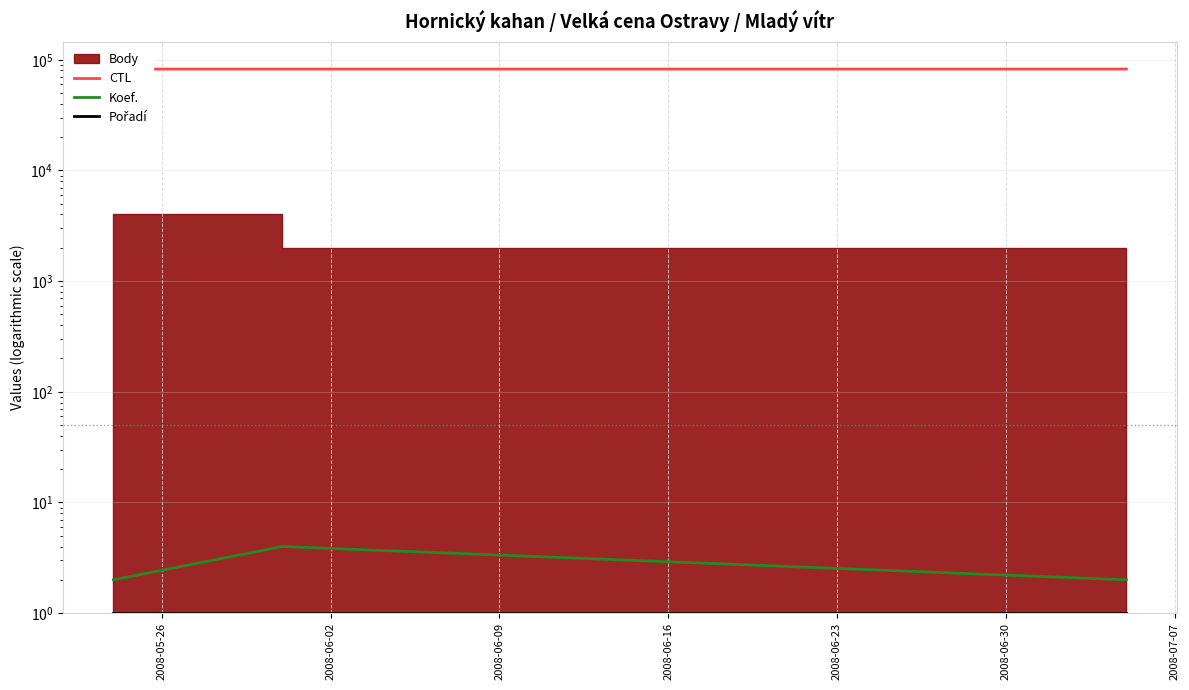

Read the Pořadí value at 2008-05-26.

1